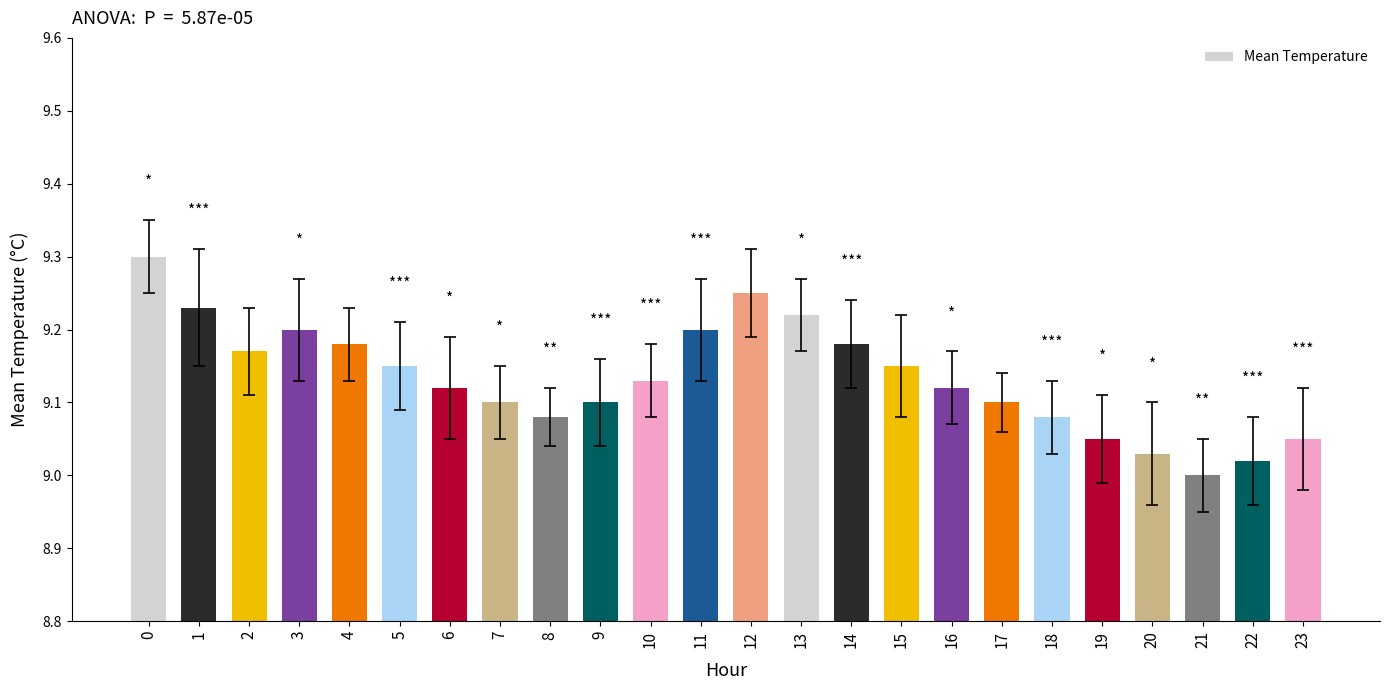

Is it true that the value at 22 is 4.8?

False